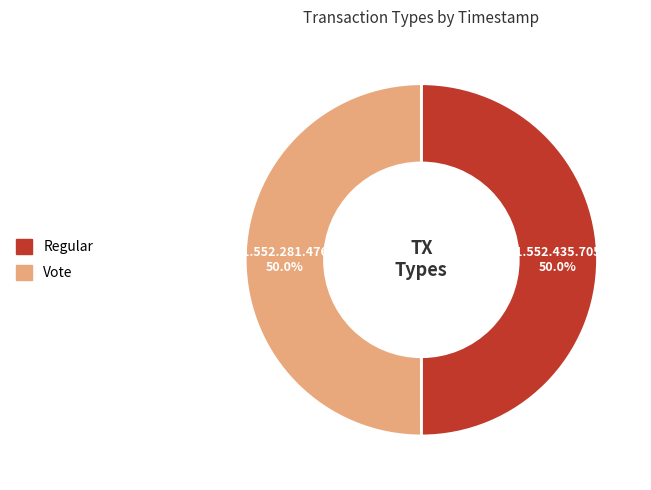

How many slices are in this pie chart?

2